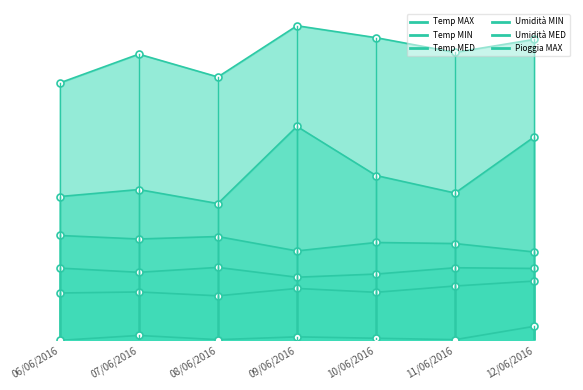

Is it true that Umidità MED equals 16.9 at 07/06/2016?

False